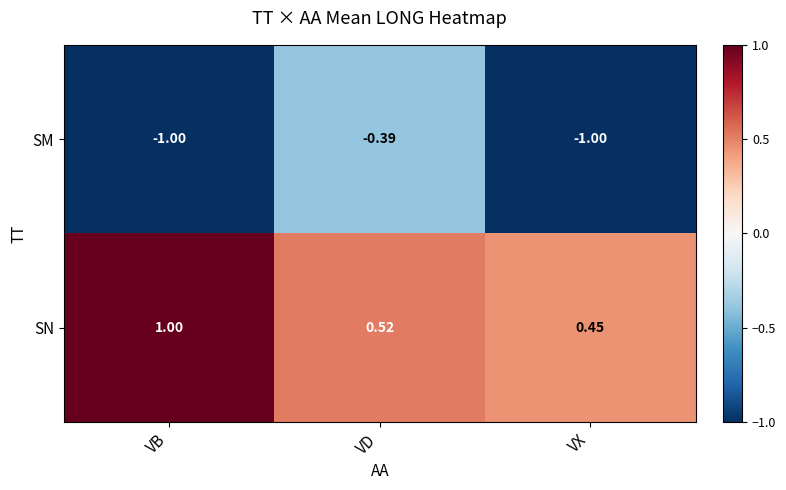

At which label is SM closest to 0?

VD